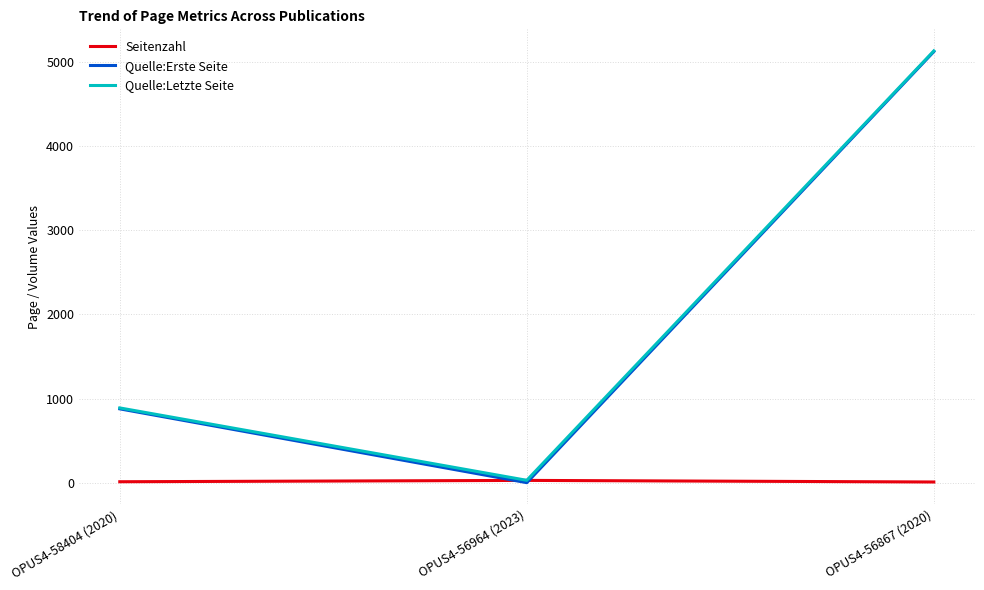

What is the minimum value shown in the chart?

1